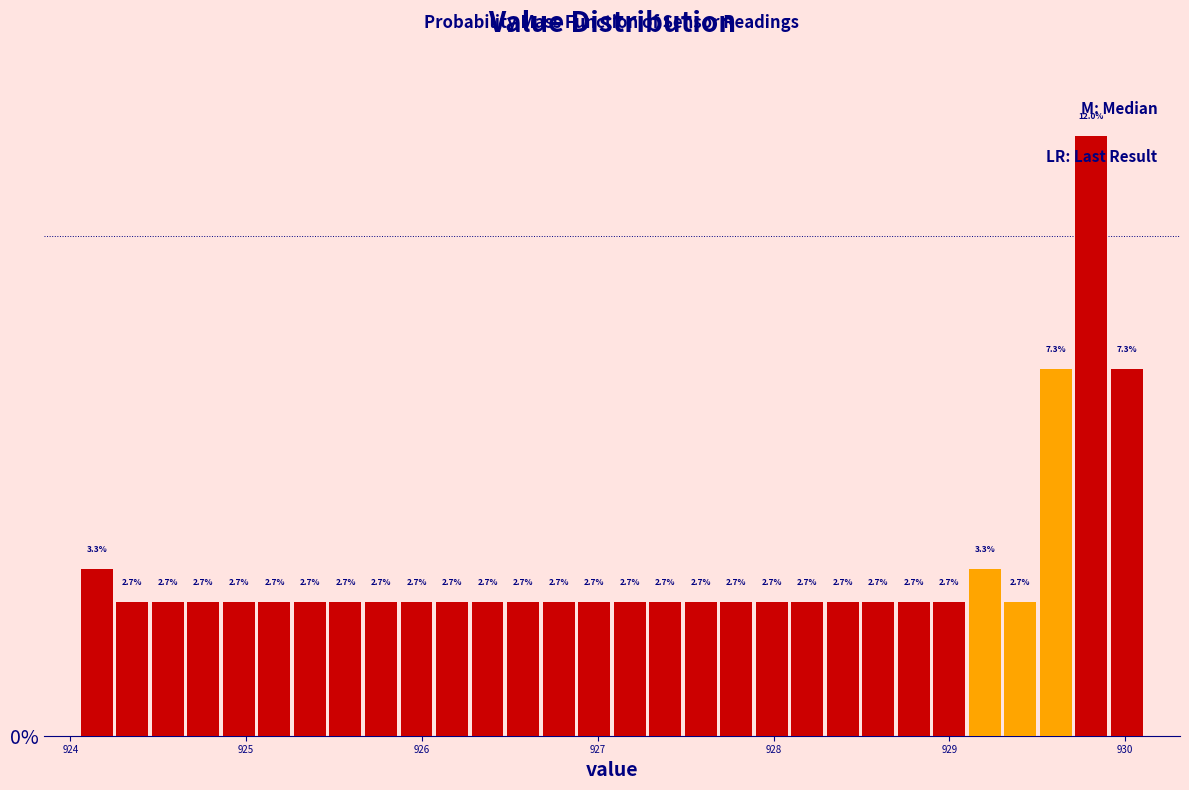

Around what value on the x-axis is the tallest bar? Give the approximate position of its centre, as read against the axis.

929.8